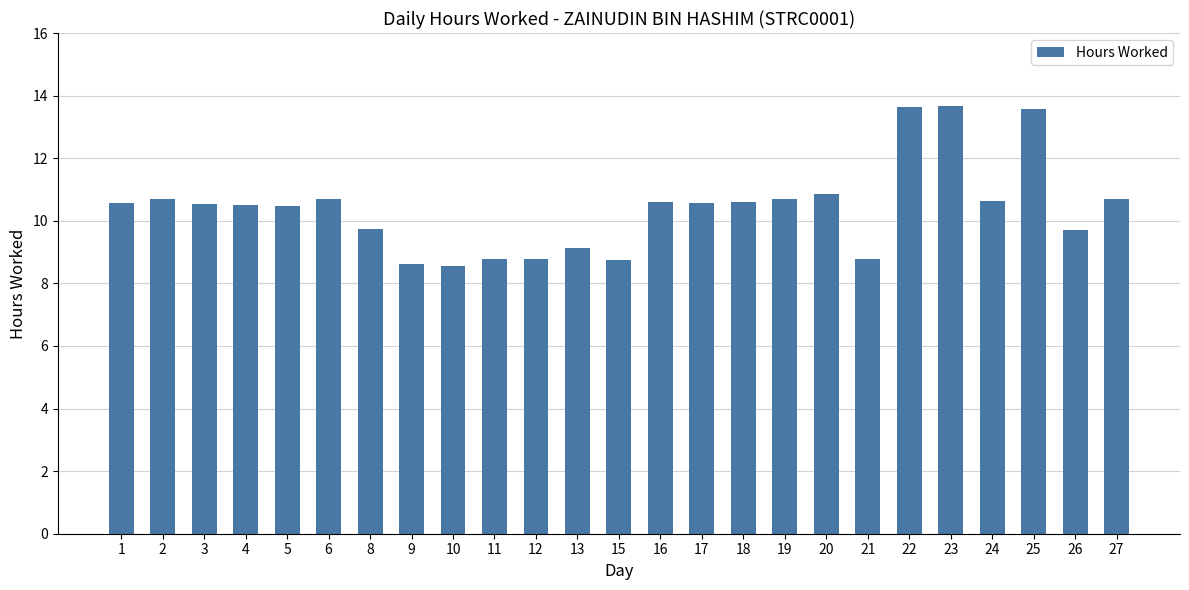

What is the change in value from 4 to 6?

+0.2